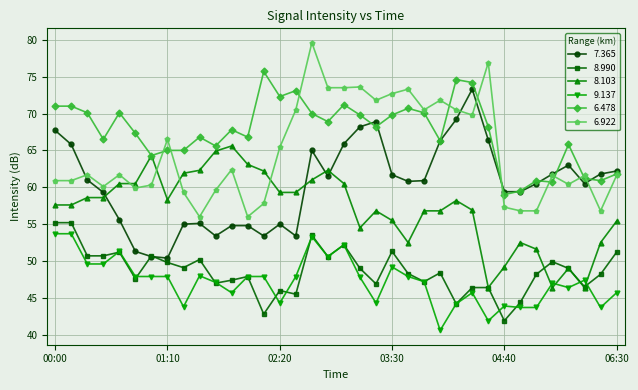

What is the smallest value displayed?

40.6